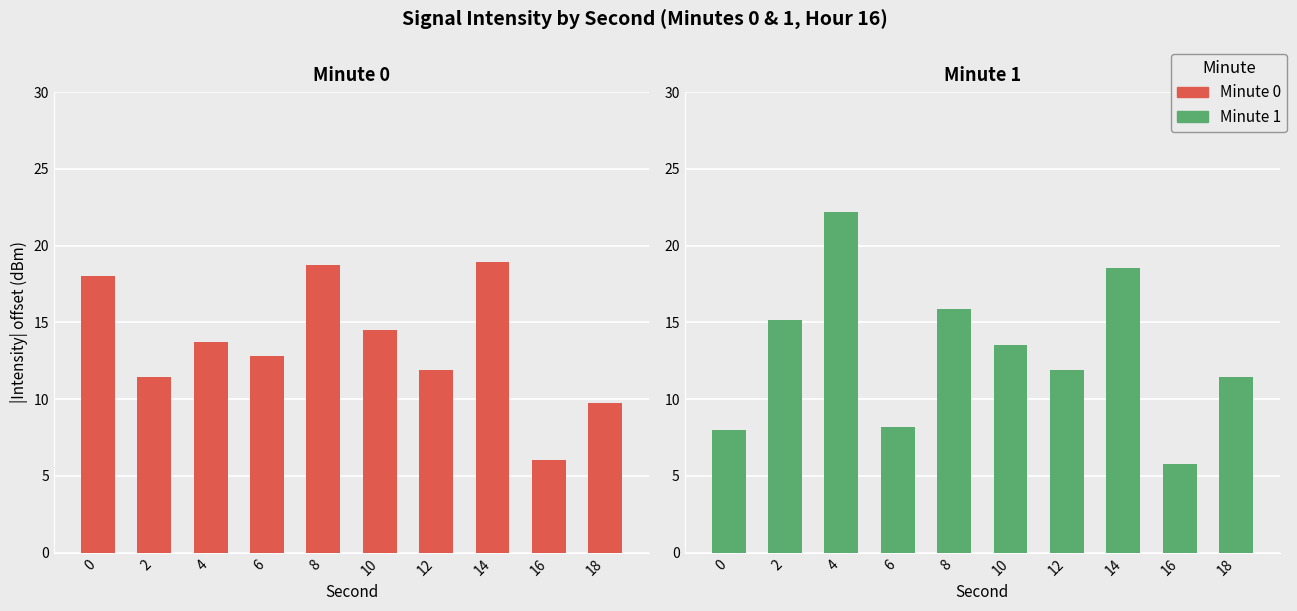

What is the sum of all Minute 0 values?

135.8